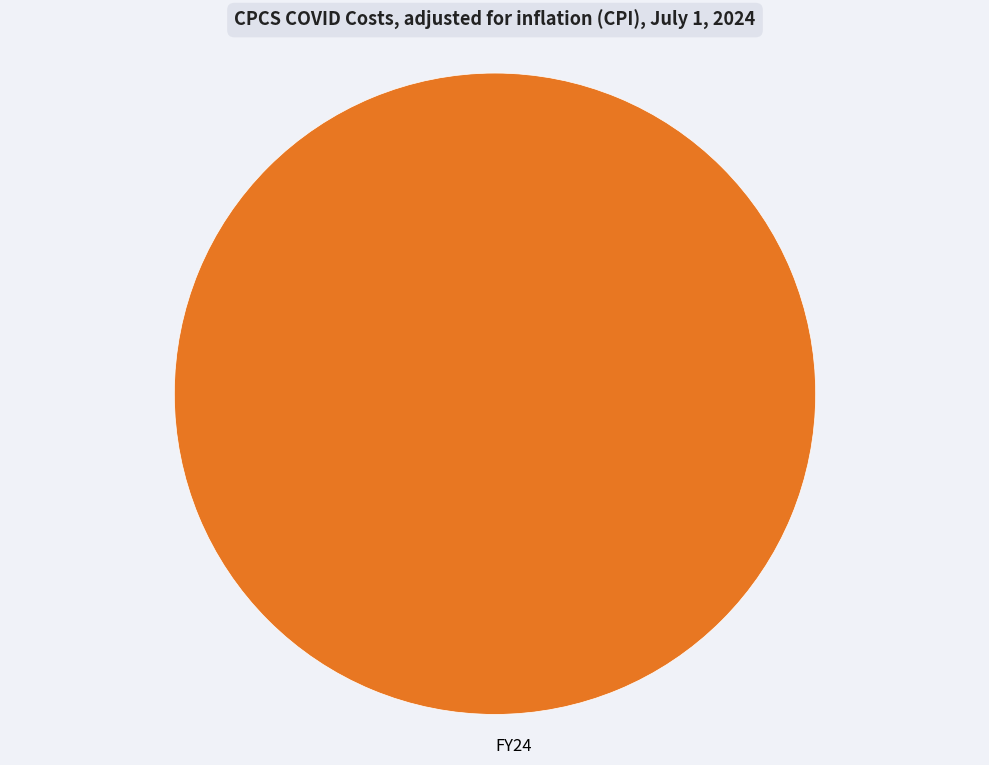

Rank the categories by value from lowest to highest.

FY24